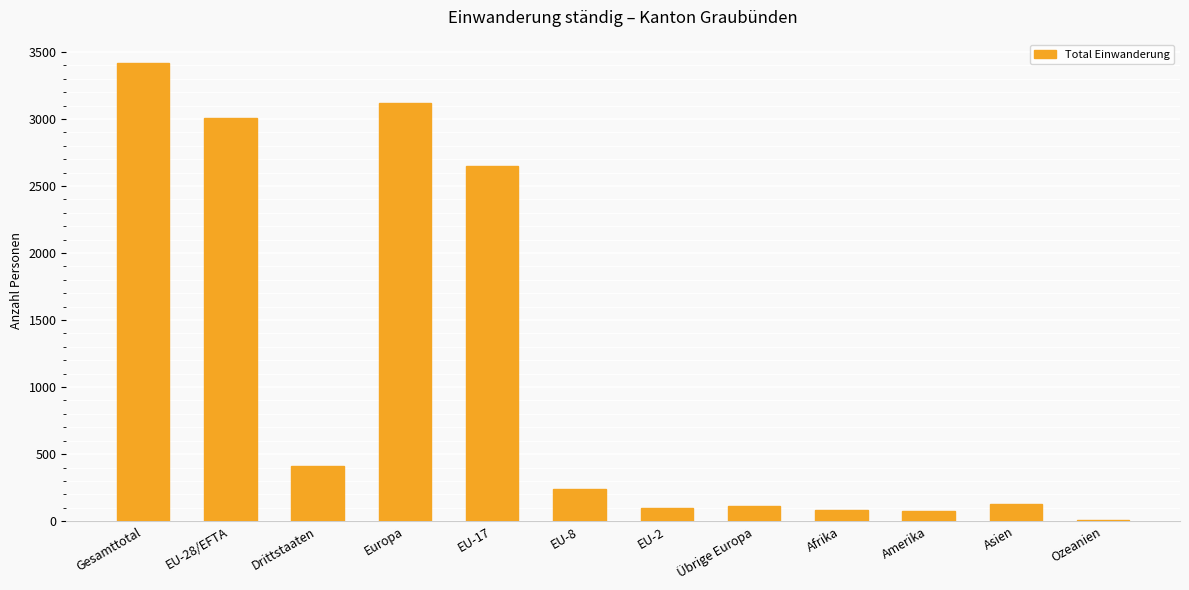

Which category has the highest value across all series?

Gesamttotal